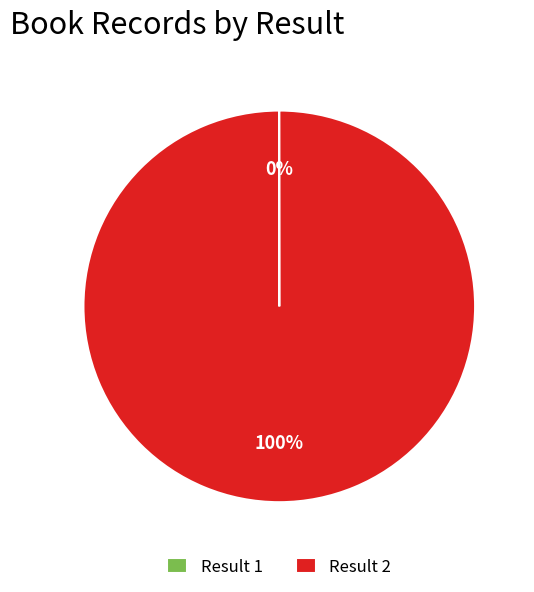

Which category accounts for the majority?

Result 2